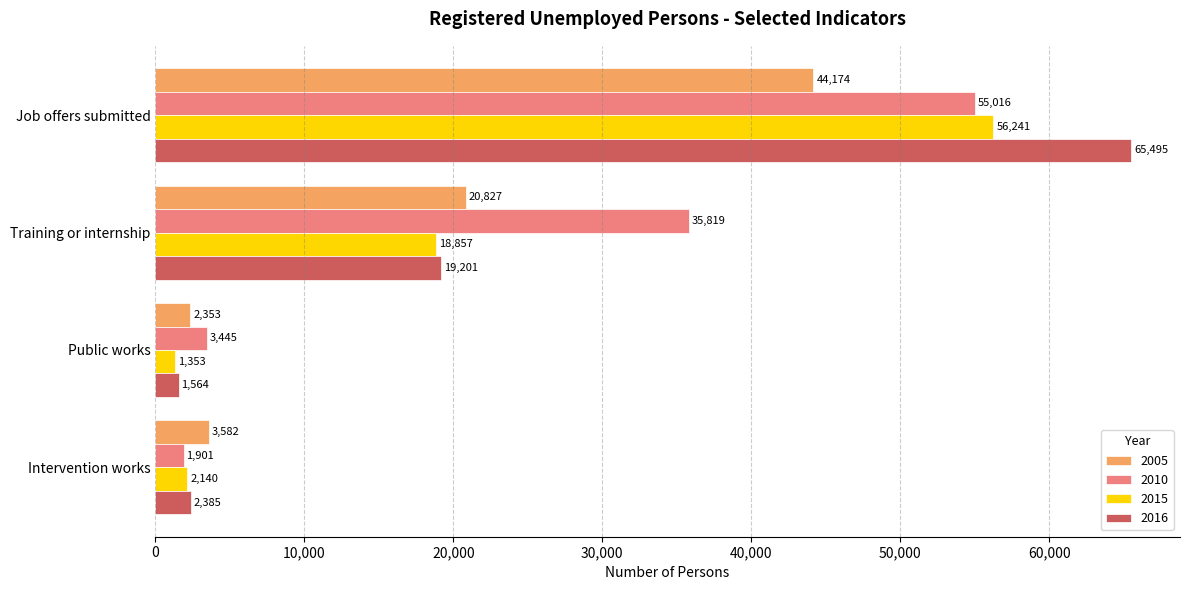

Which series changed the most between Public works and Training or internship?

2010